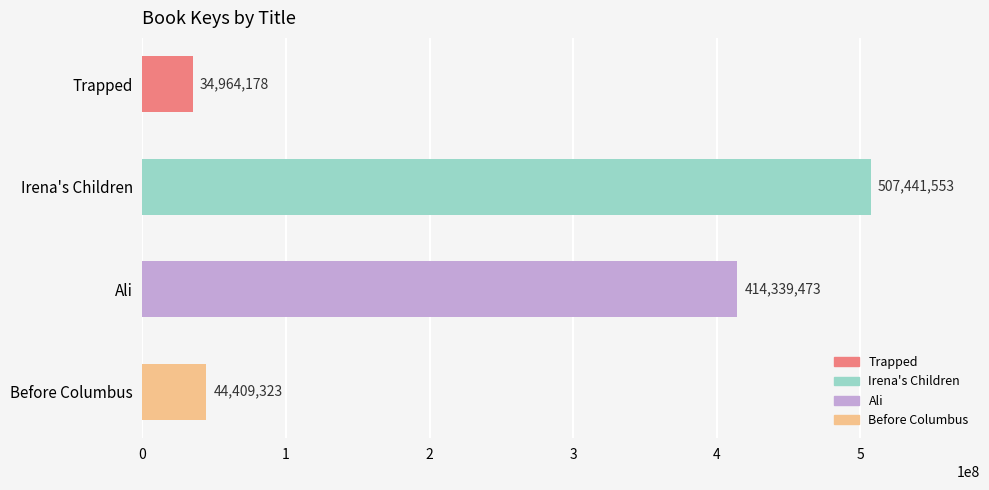

What is the difference between the second highest and second lowest values?

369930150